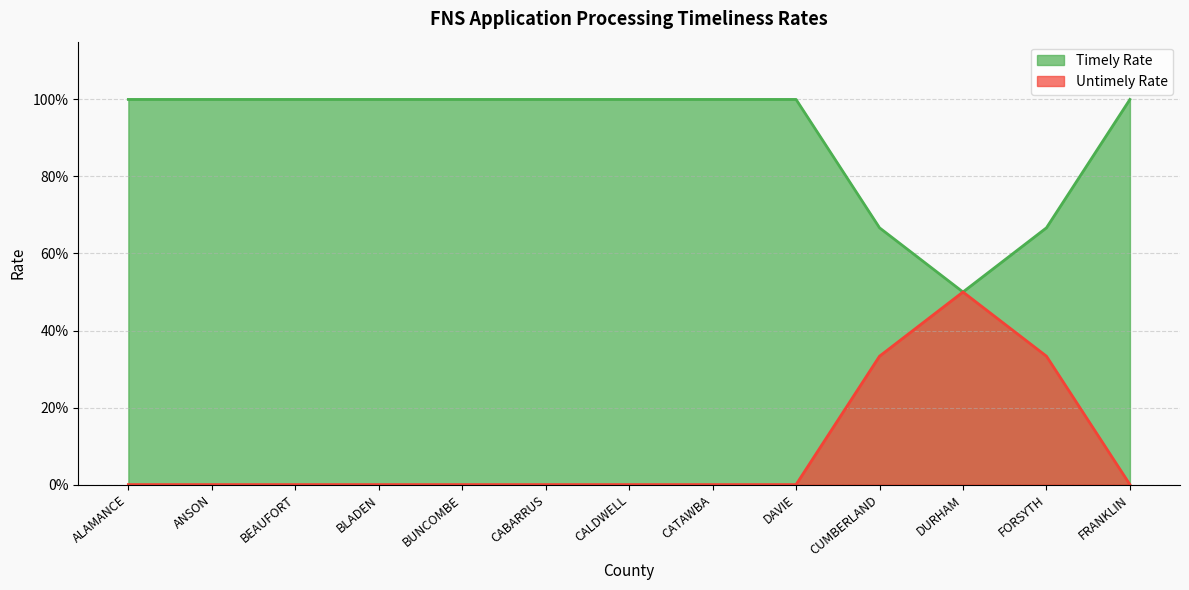

Which category has the lowest value in the Timely Rate series?

DURHAM